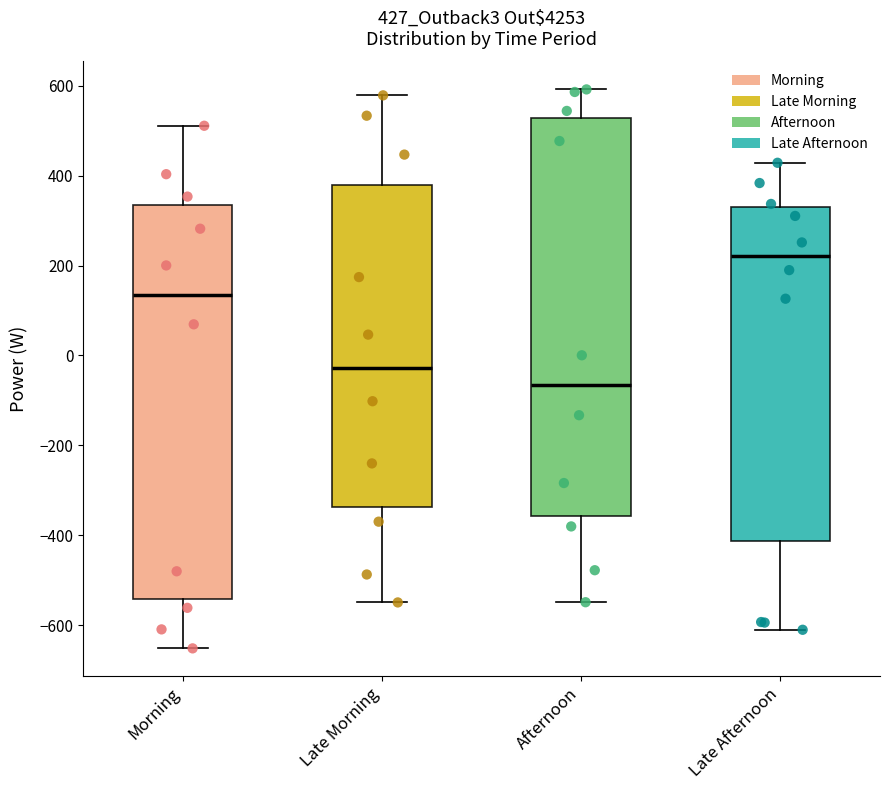

Reading left to right, transcribe this box plot: for each box, give where its median line is, the range the box spans, and where its two whiskers end, as read against the y-axis. The values are not printed on the chart, so give them approximately, as read against the axis.

Morning: median 140, box -540 to 340, whiskers -660 to 520
Late Morning: median -20, box -340 to 380, whiskers -540 to 580
Afternoon: median -60, box -360 to 520, whiskers -540 to 600
Late Afternoon: median 220, box -420 to 340, whiskers -620 to 420